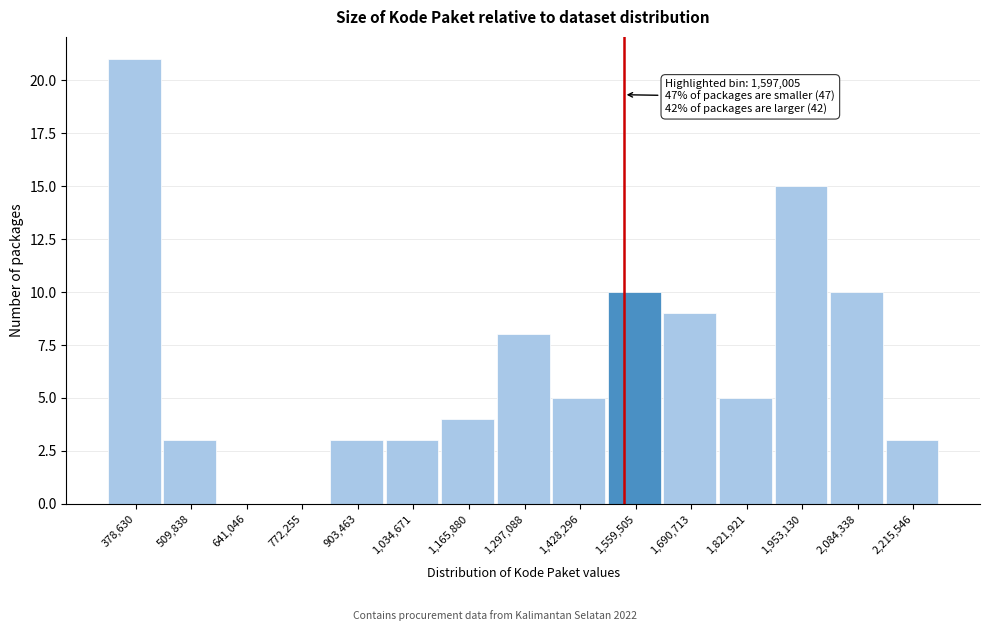

Reading left to right, extract all data points from this chart.

378,630=21	509,838=3	641,046=0	772,255=0	903,463=3	1,034,671=3	1,165,880=4	1,297,088=8	1,428,296=5	1,559,505=10	1,690,713=9	1,821,921=5	1,953,130=15	2,084,338=10	2,215,546=3